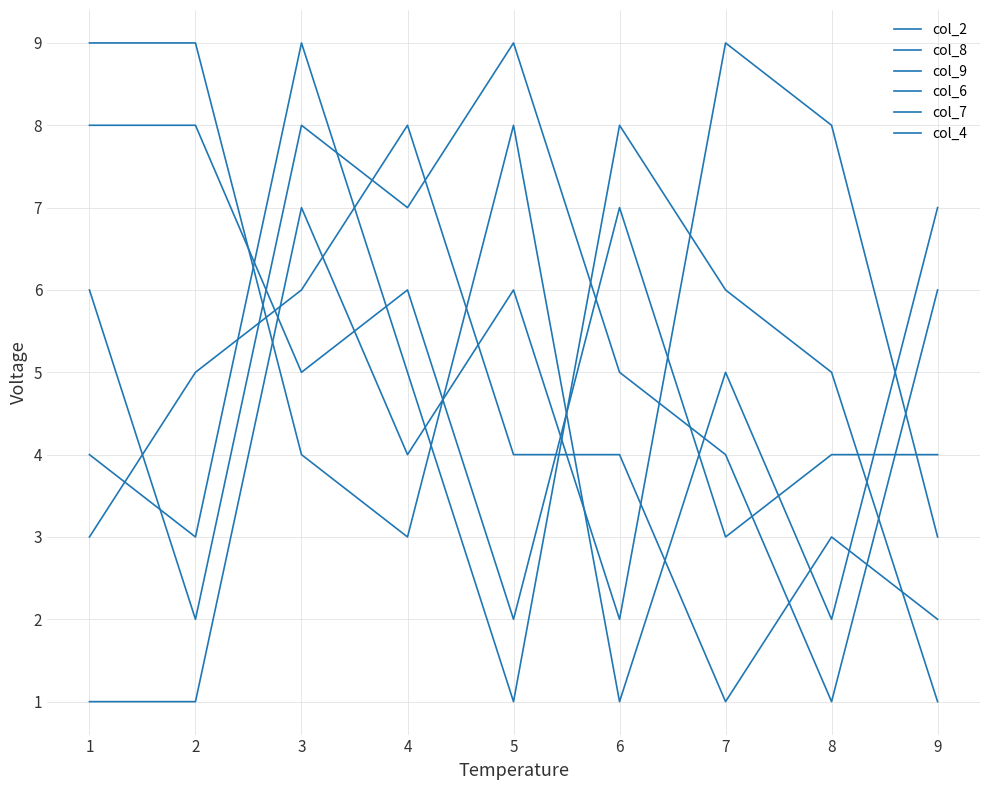

At how many categories does at least one series exceed 7?

8